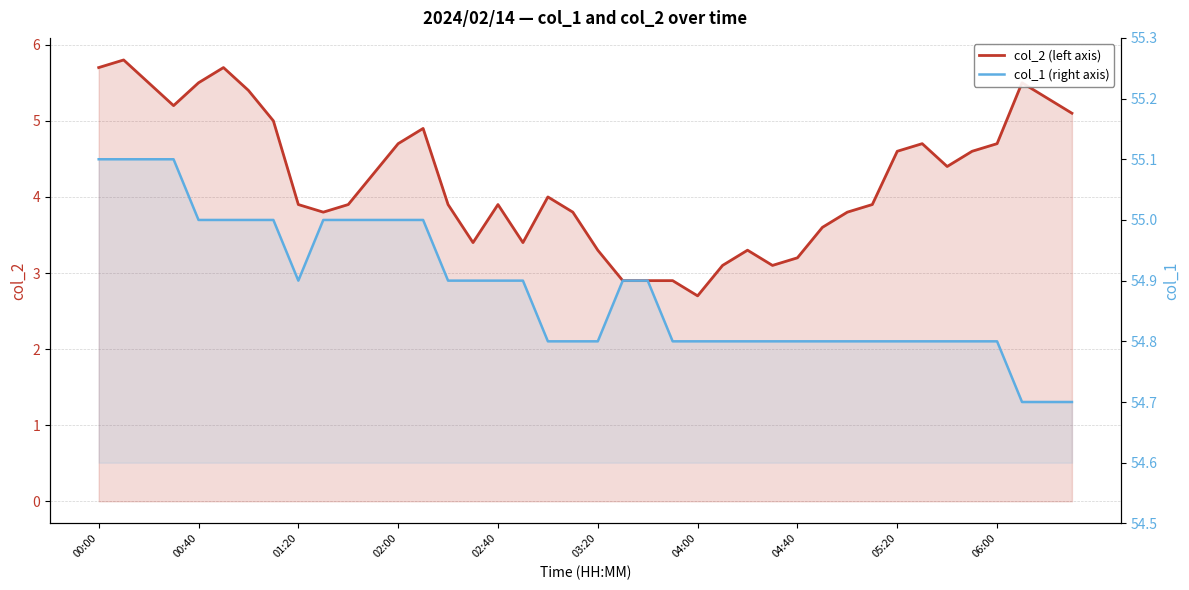

Where is col_2 (left axis) nearest to the value 4?

18